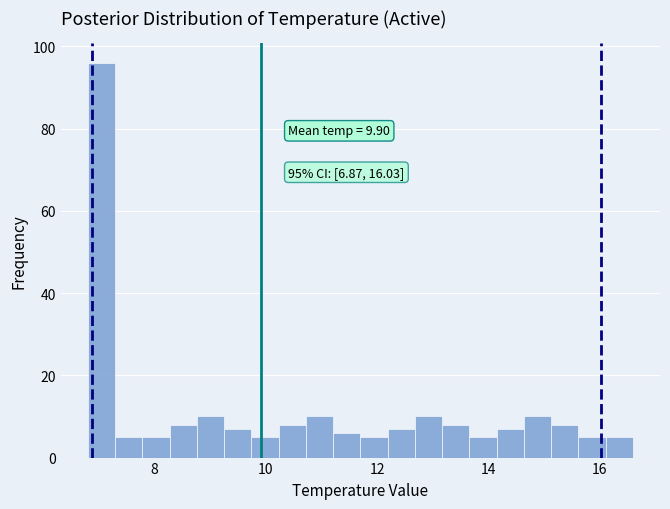

Around what value on the x-axis is the tallest bar? Give the approximate position of its centre, as read against the axis.

7.0